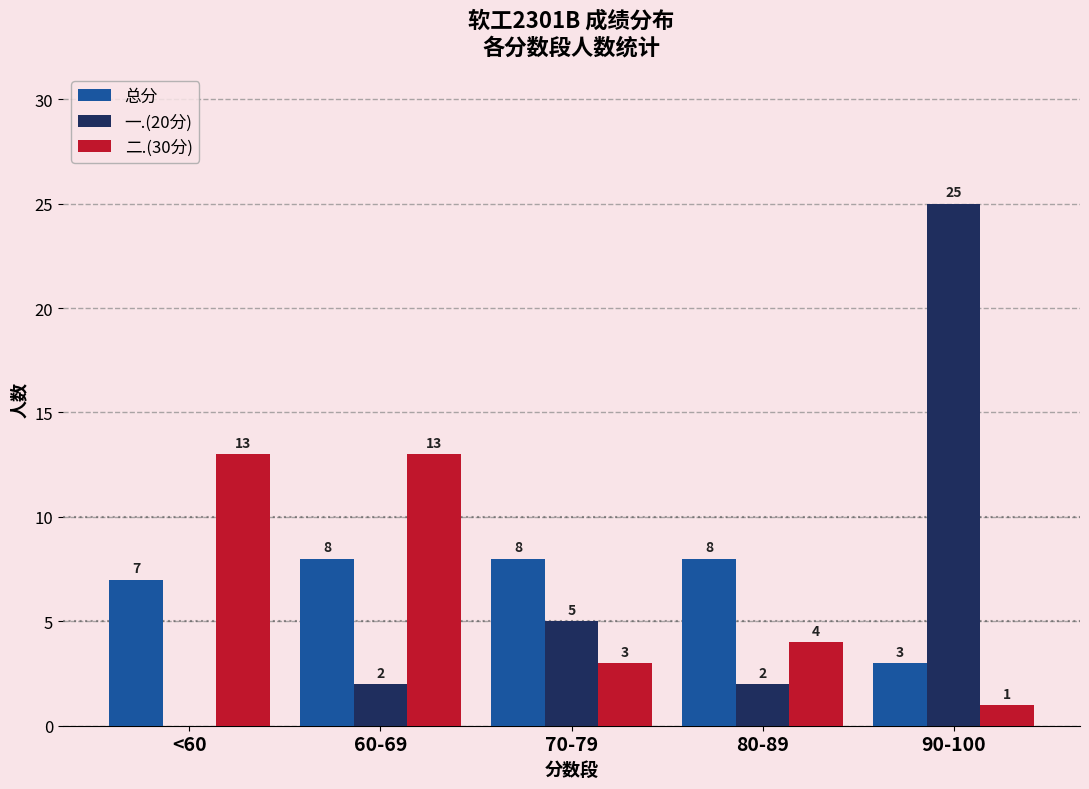

How many 总分 values are between 7 and 8?

4